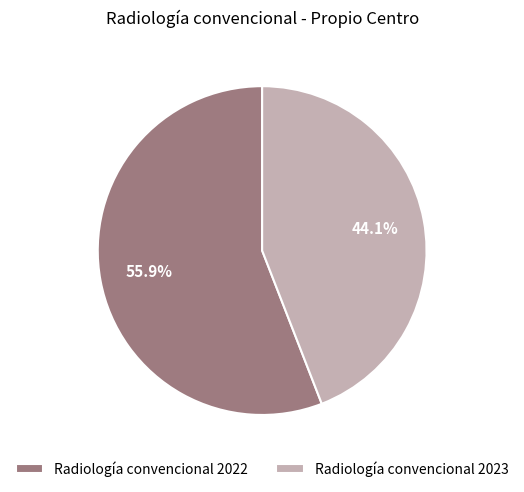

Which has a higher value, Radiología convencional 2022 or Radiología convencional 2023?

Radiología convencional 2022